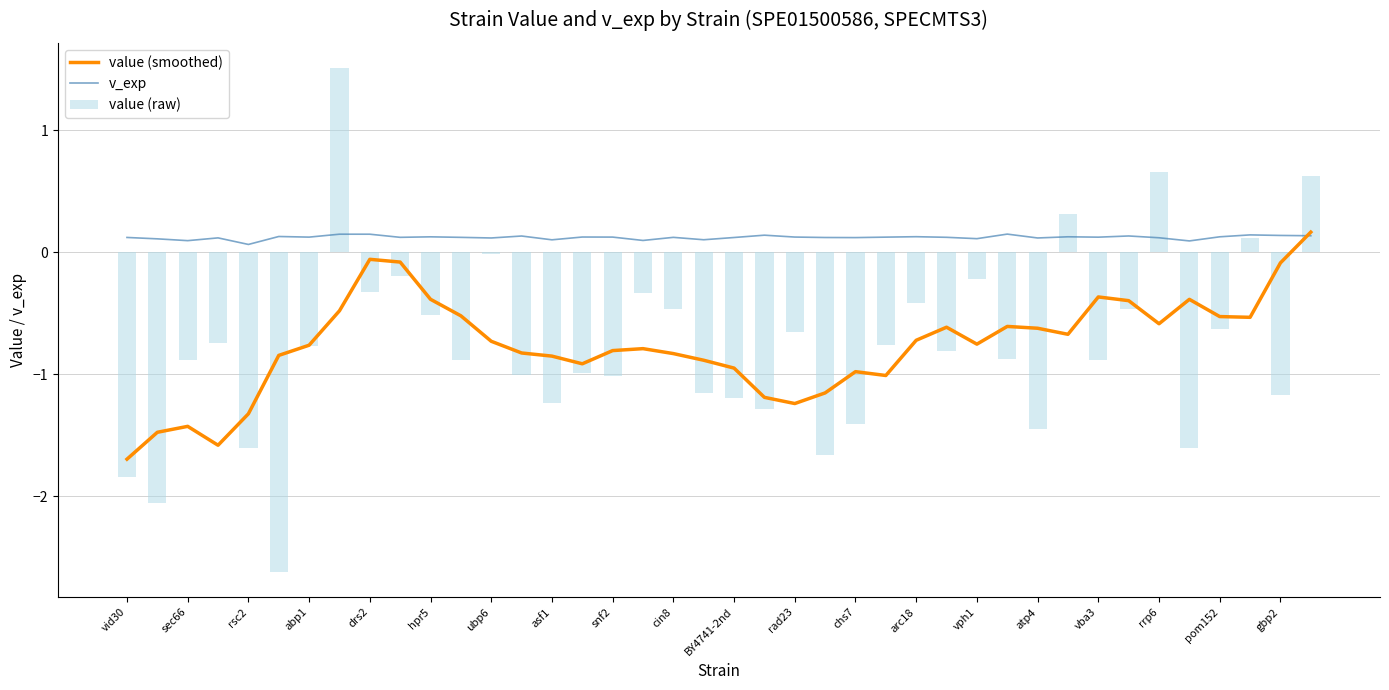

Is it true that value (raw) equals -1.4 at chs7?

True